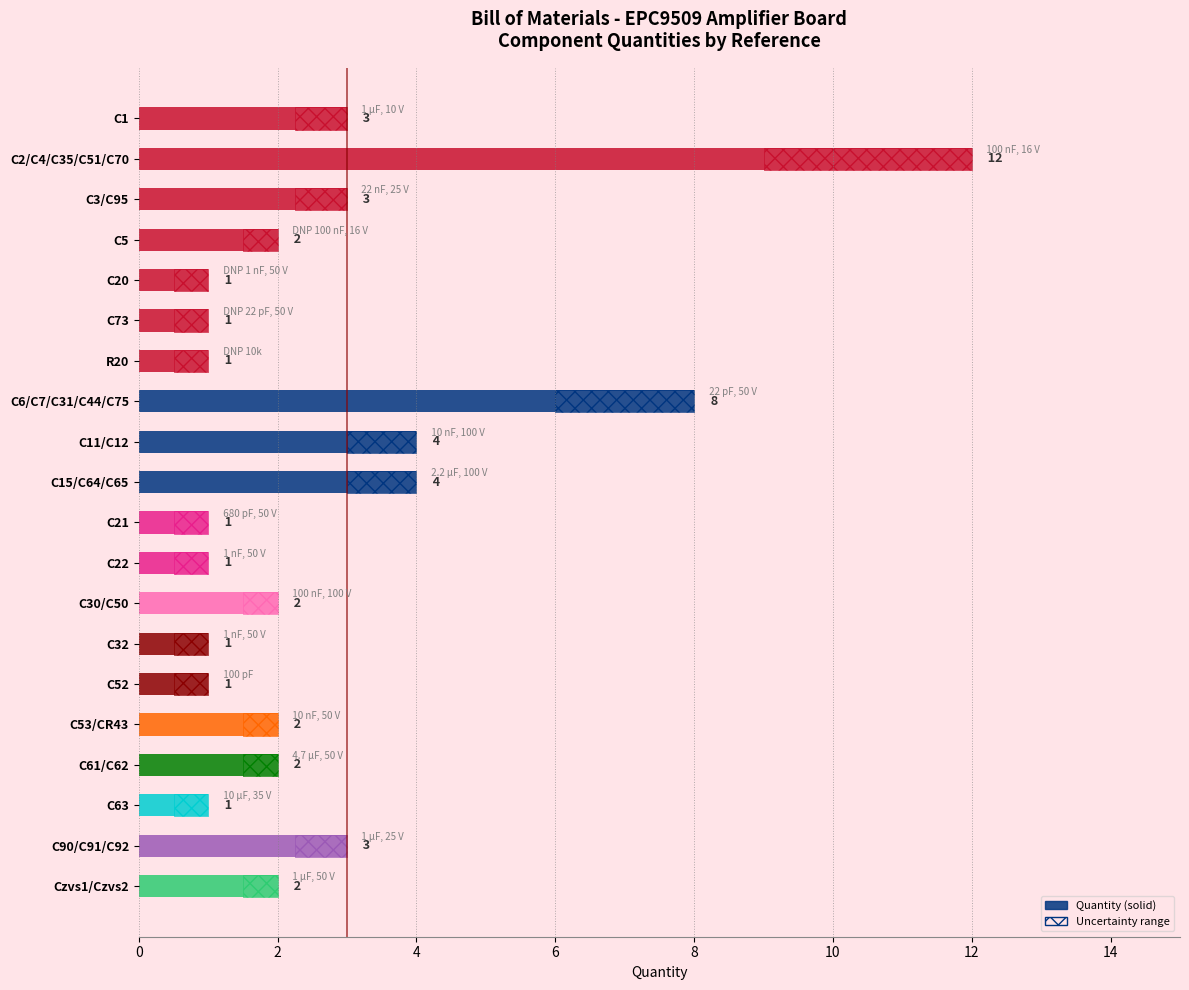

Between C61/C62 and C11/C12, which is larger?

C11/C12